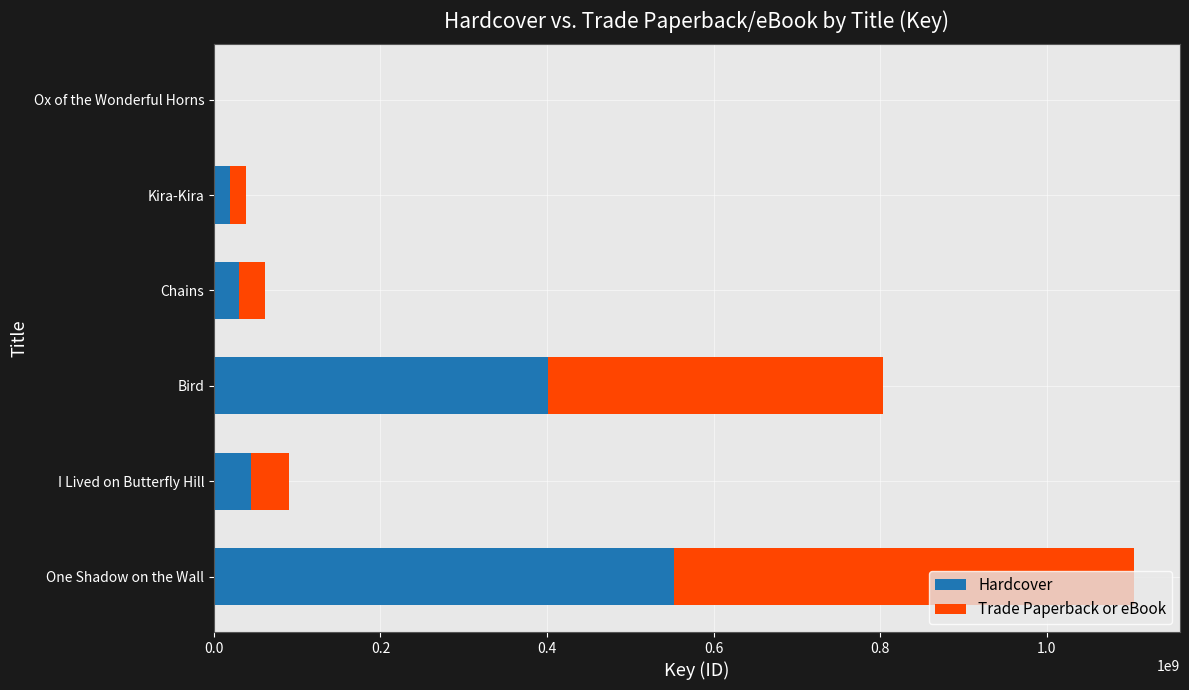

The Hardcover series shows 401677455 at Bird. True or false?

True